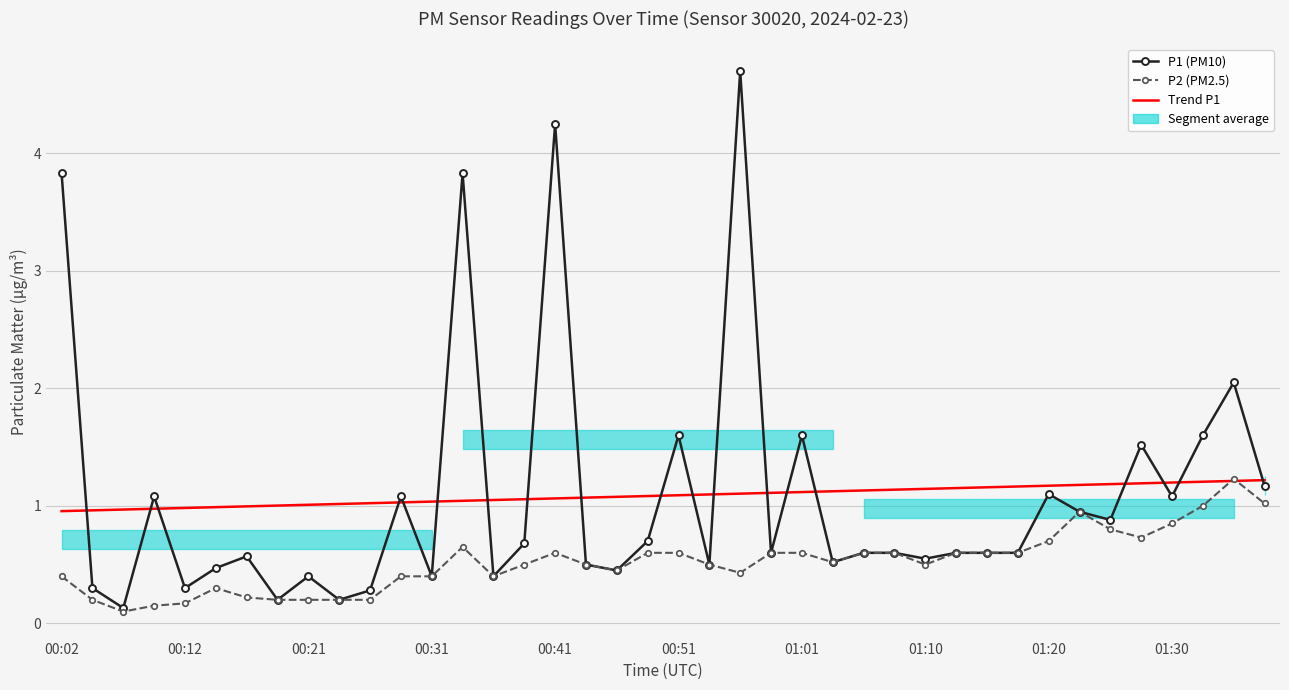

The value of Trend P1 at 21 is 1.8. True or false?

False